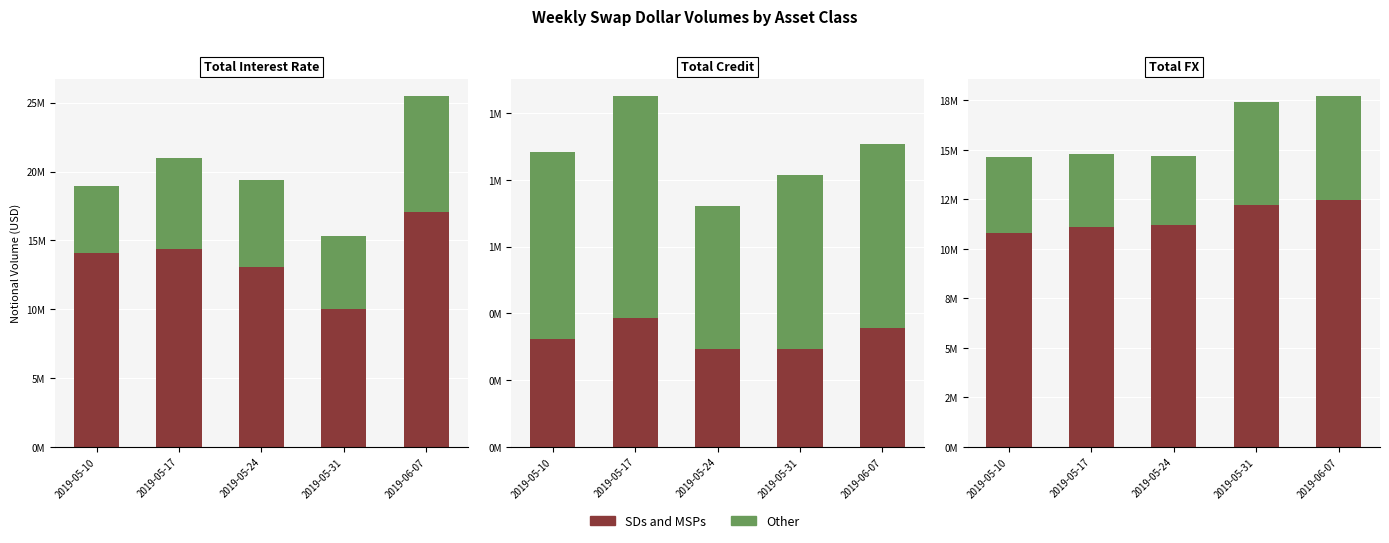

At which label is Other closest to 4374441?

2019-05-10